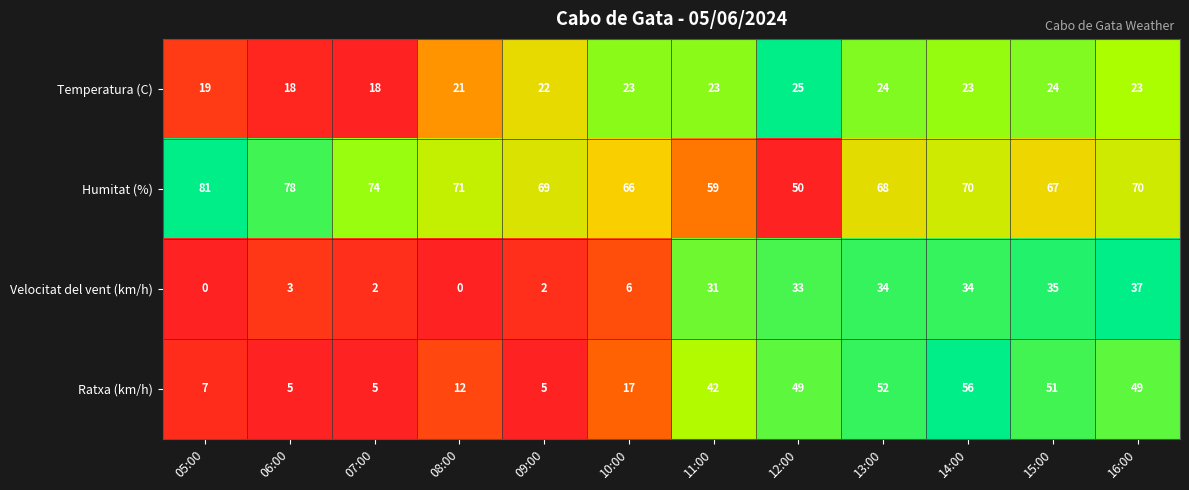

Rank the series by their maximum value, from lowest to highest.

Temperatura (C), Velocitat del vent (km/h), Ratxa (km/h), Humitat (%)